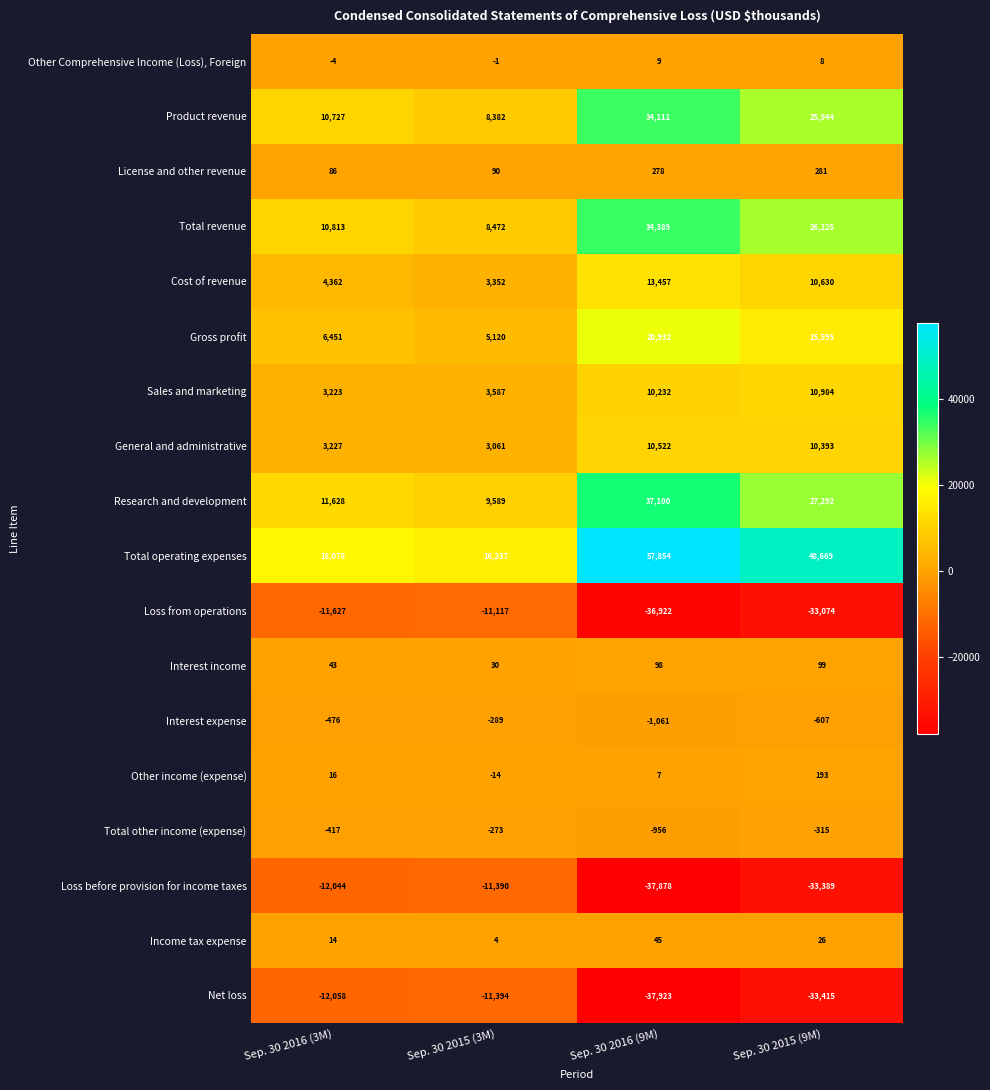

Which label corresponds to the smallest value in the chart?

Sep. 30 2016 (9M)